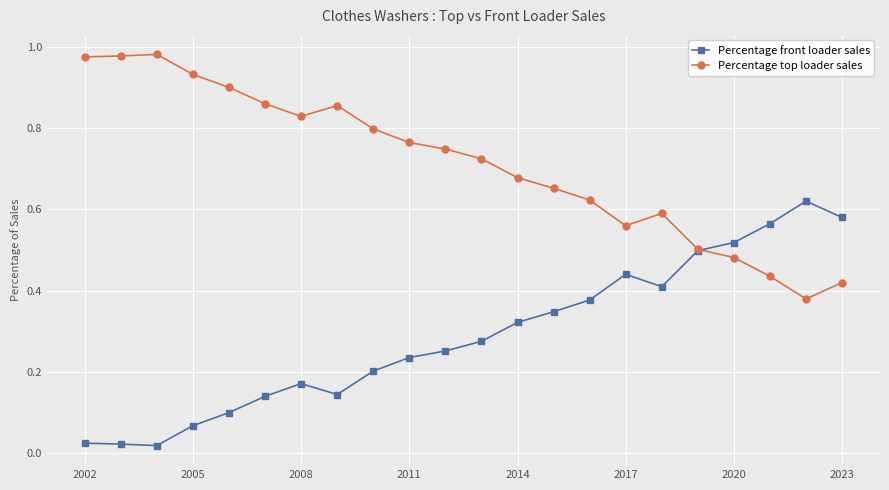

At how many categories does at least one series exceed 0?

22